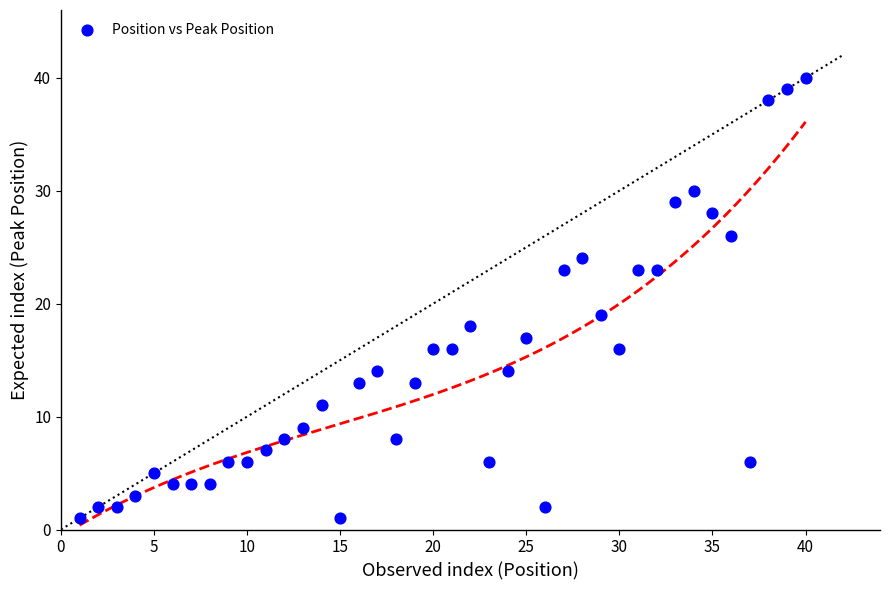

What is the range of X values (max minus min)?

39